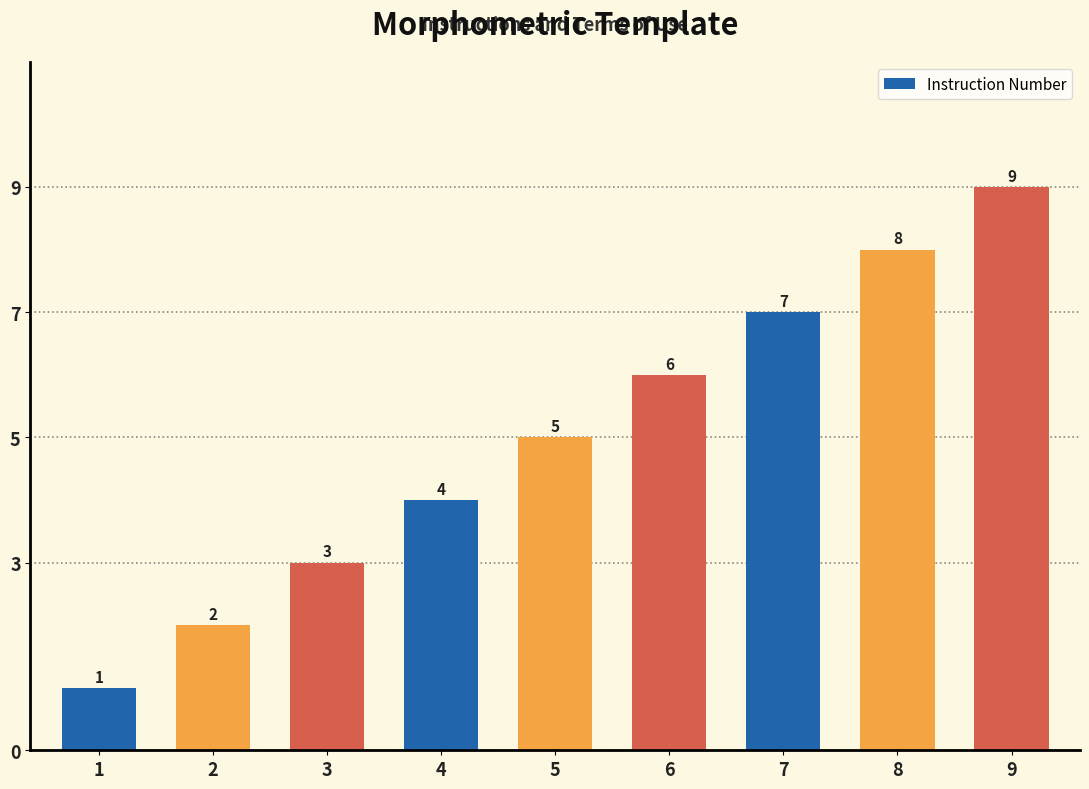

Reading right to left, list all the values displayed in this chart.

9	8	7	6	5	4	3	2	1